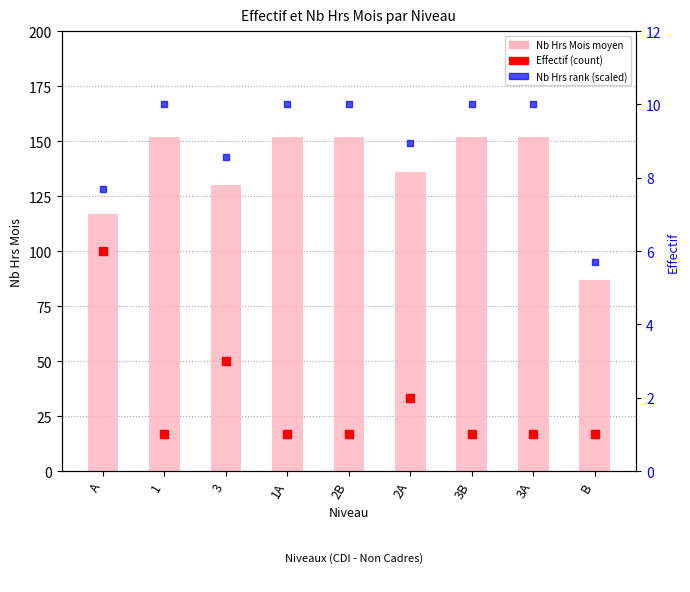

Which series reaches the minimum Y coordinate?

Effectif (count)